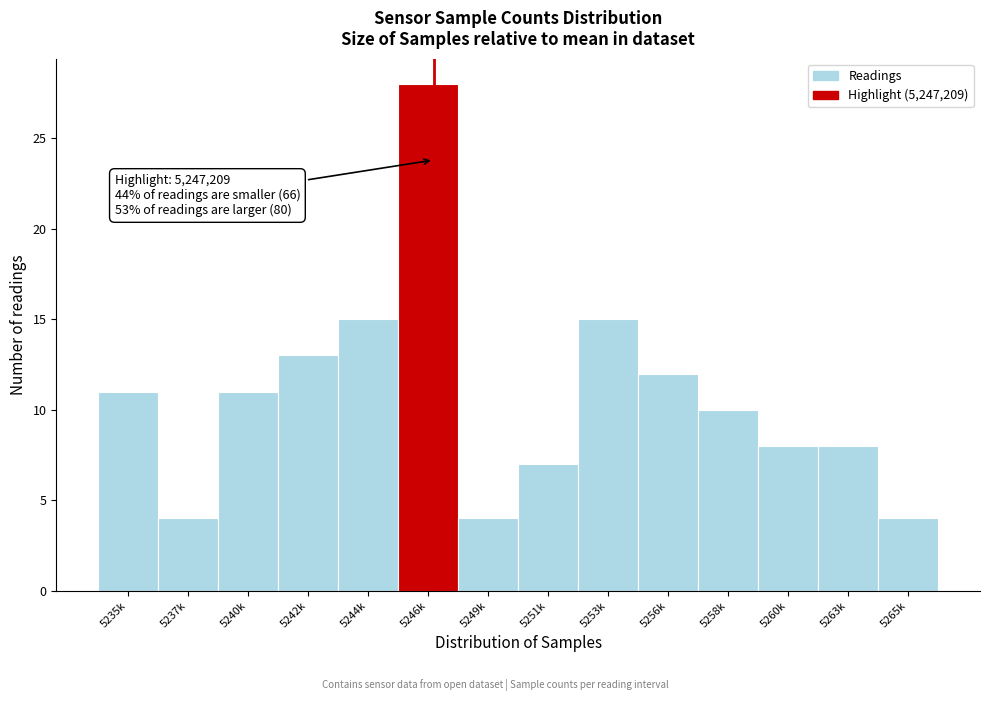

Reading left to right, extract all data points from this chart.

11	4	11	13	15	28	4	7	15	12	10	8	8	4